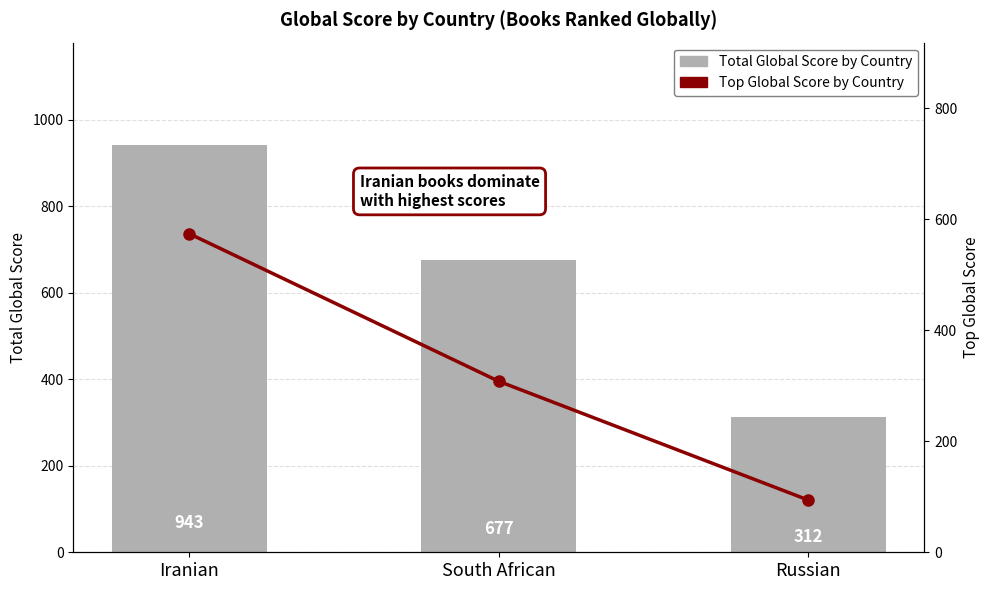

How many values in the Top Global Score by Country series exceed 308?

1